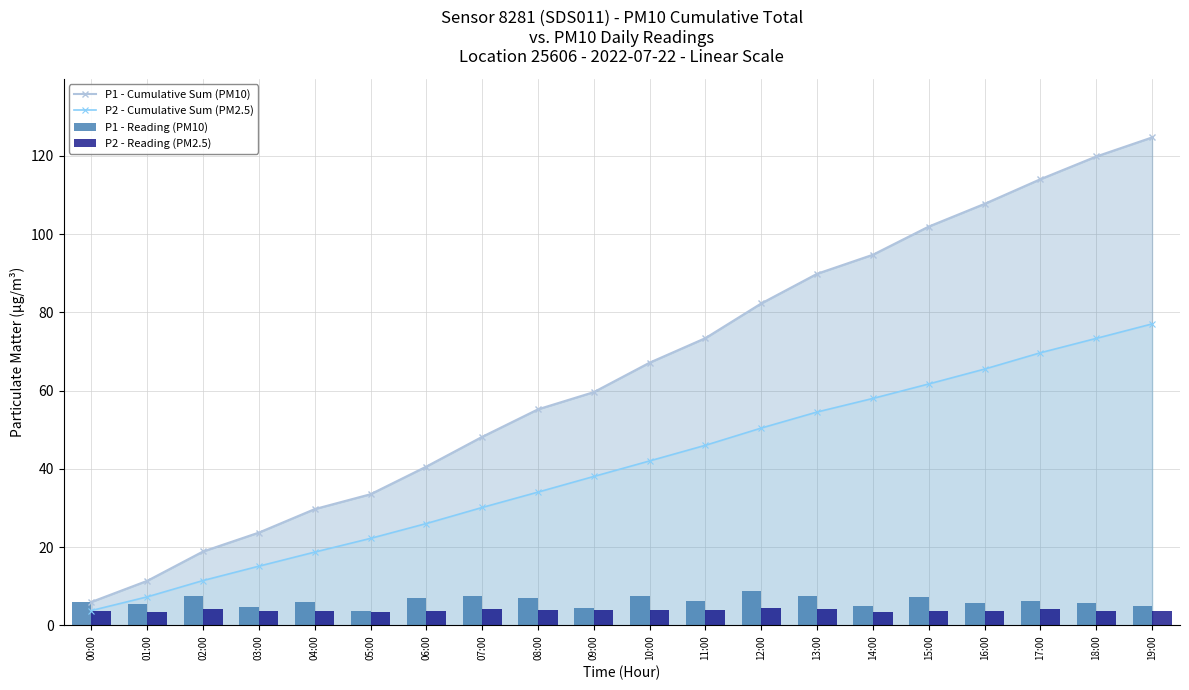

Count the number of data series in this chart.

4